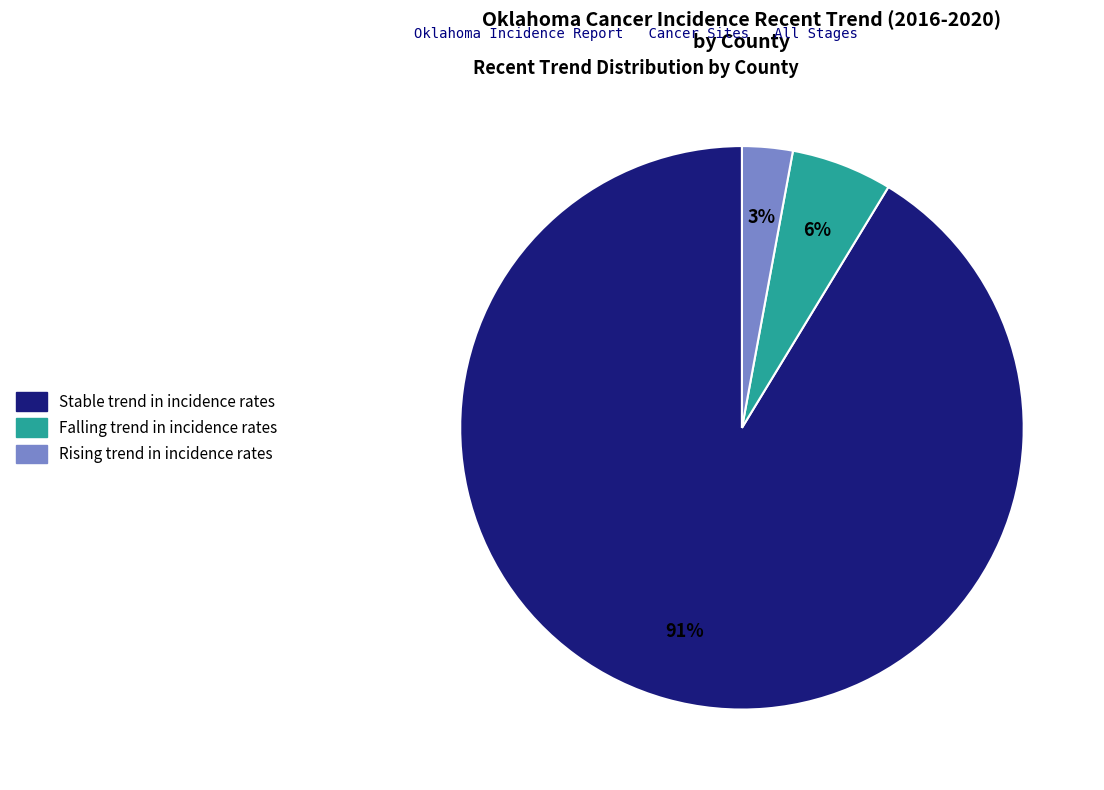

To the nearest percent, what is the difference between the largest and smallest slice percentages?

88%